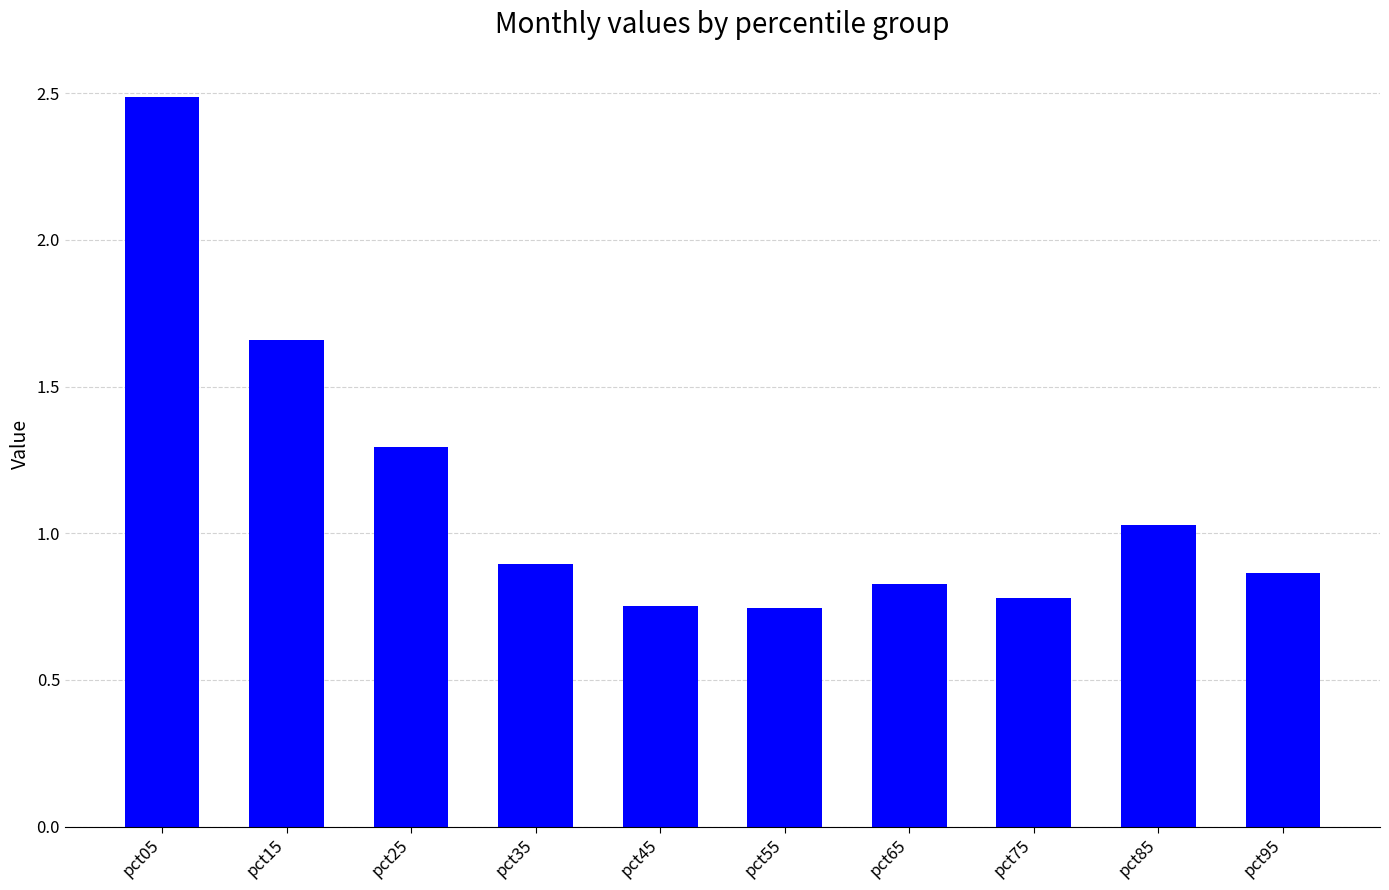

What is the change in value from pct25 to pct45?

-0.5